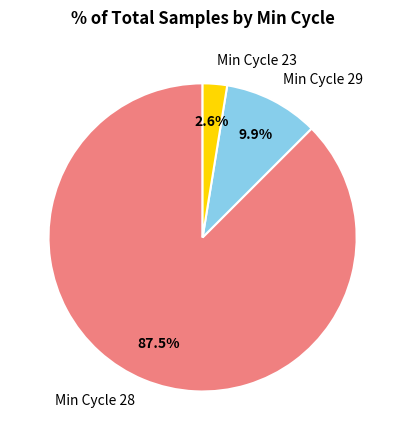

Does Min Cycle 23 account for over 50% of the chart?

No